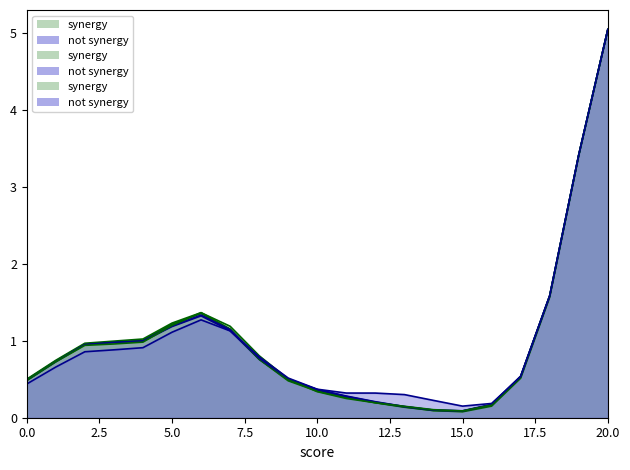

What is the average value of the not synergy series?

1.0